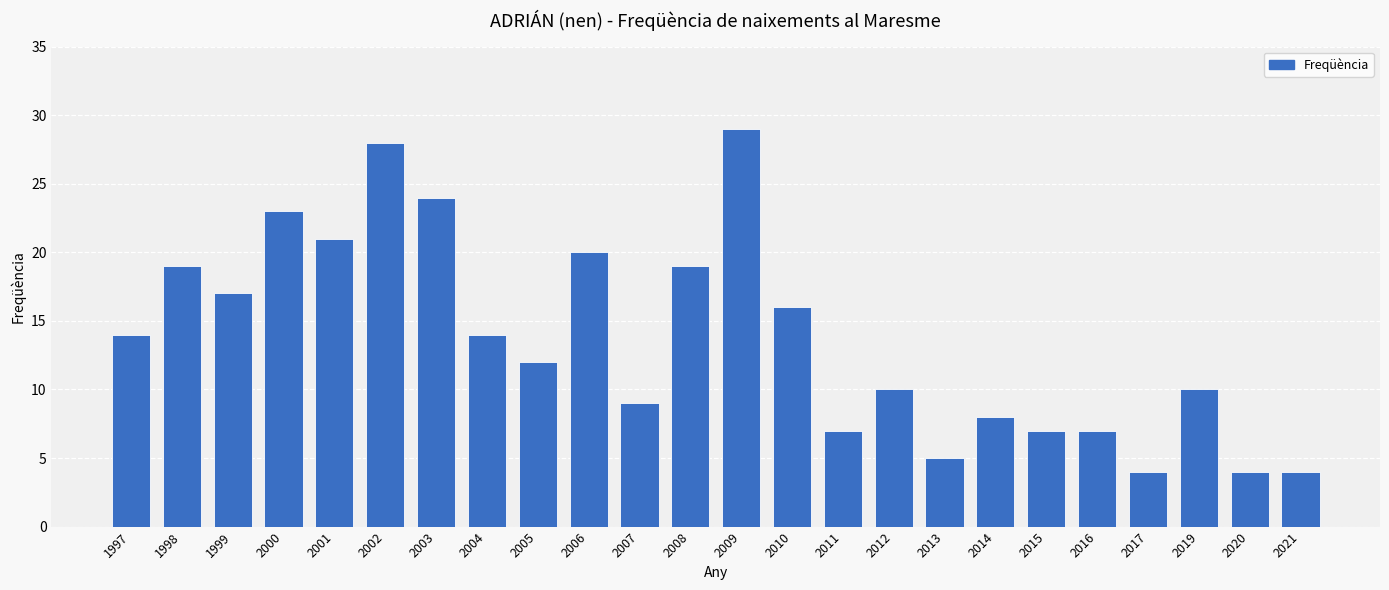

How many bars are there in total?

24